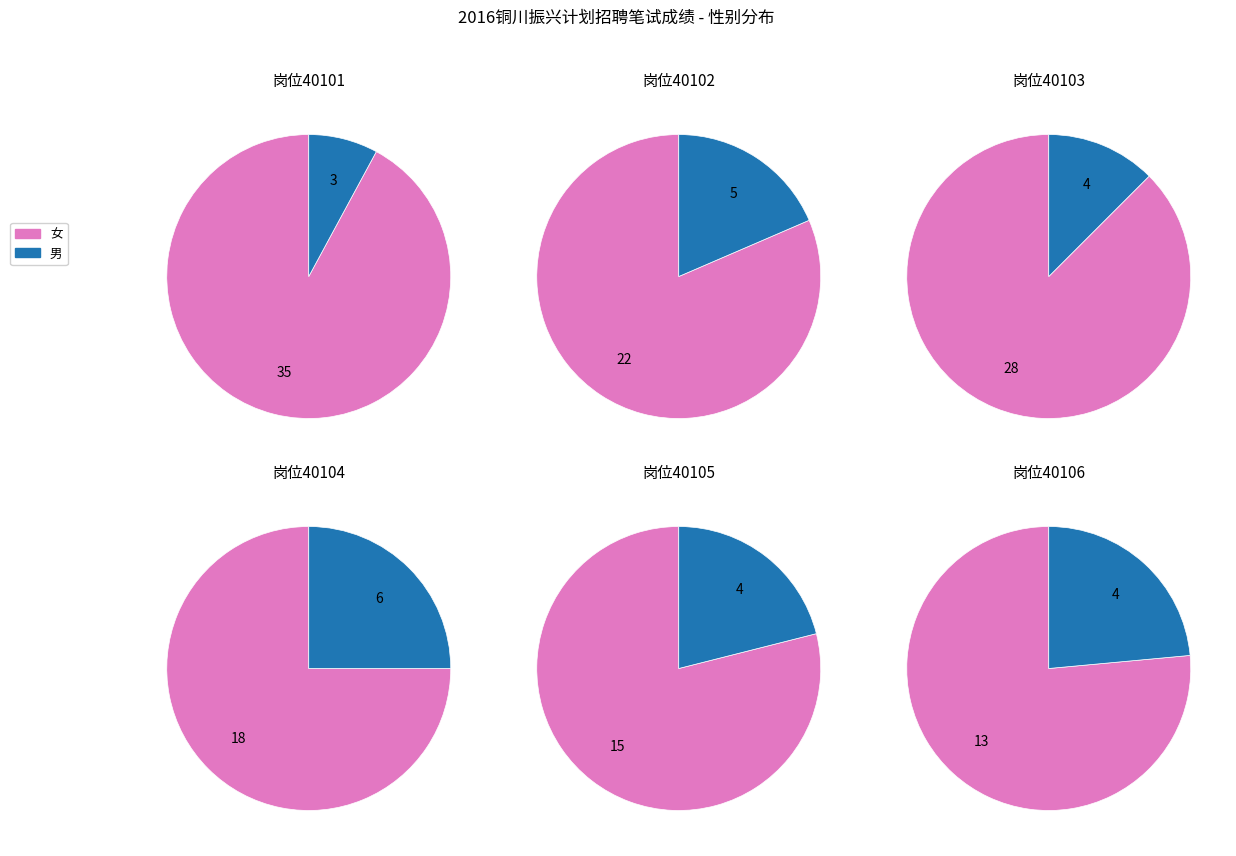

To the nearest percent, what portion does 女 represent?

83%